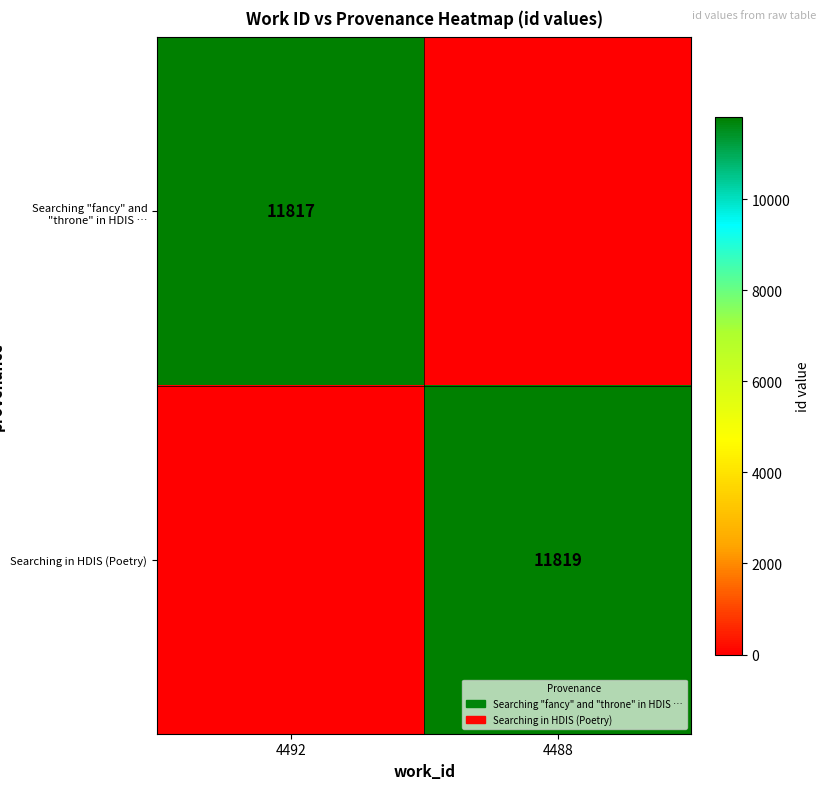

The Searching in HDIS (Poetry) series shows 11819 at 4488. True or false?

True